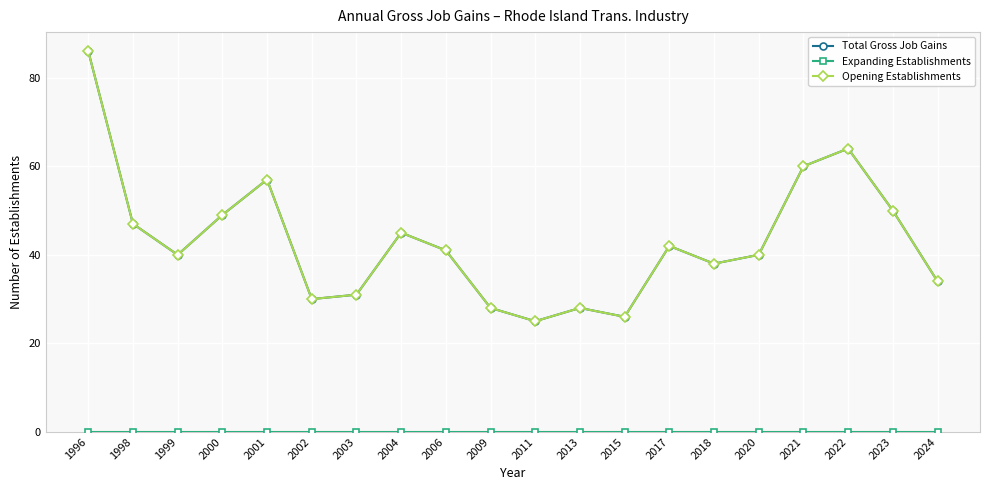

Reading left to right, transcribe all the data shown in this chart.

Total Gross Job Gains: 86	47	40	49	57	30	31	45	41	28	25	28	26	42	38	40	60	64	50	34
Expanding Establishments: 0	0	0	0	0	0	0	0	0	0	0	0	0	0	0	0	0	0	0	0
Opening Establishments: 86	47	40	49	57	30	31	45	41	28	25	28	26	42	38	40	60	64	50	34